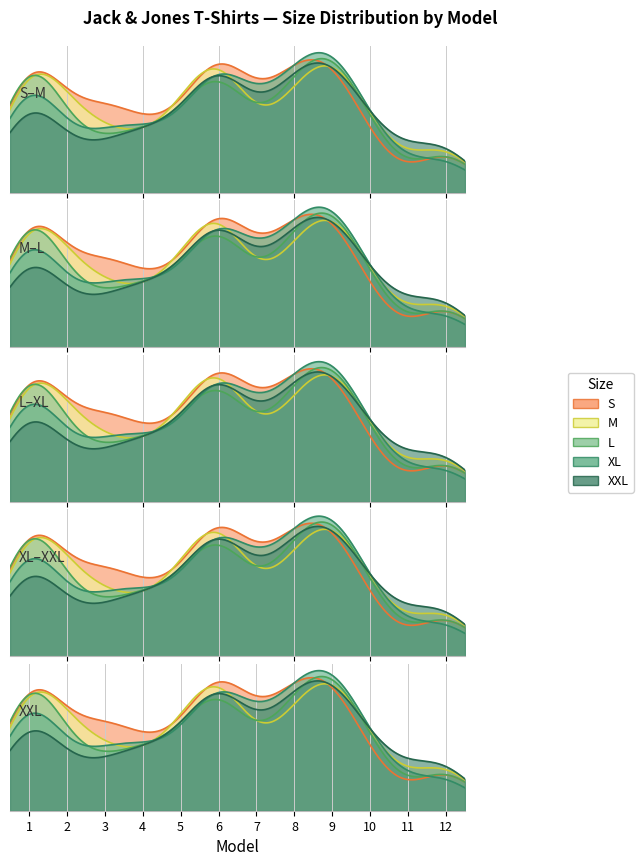

What is the difference between the highest and lowest values at 7?

203